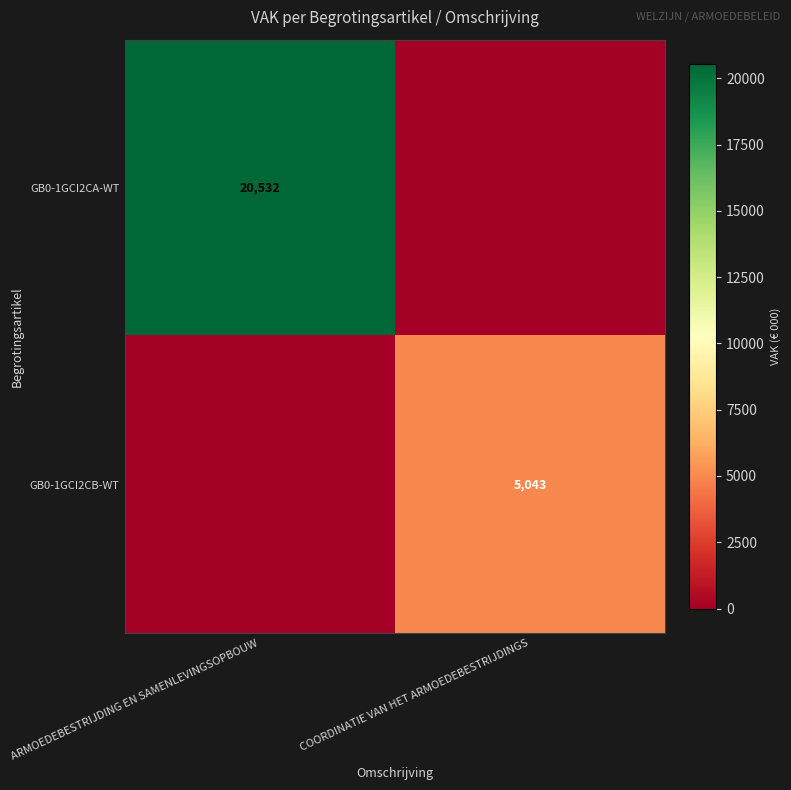

True or false: GB0-1GCI2CA-WT has a value of 20532 at ARMOEDEBESTRIJDING EN SAMENLEVINGSOPBOUW.

True